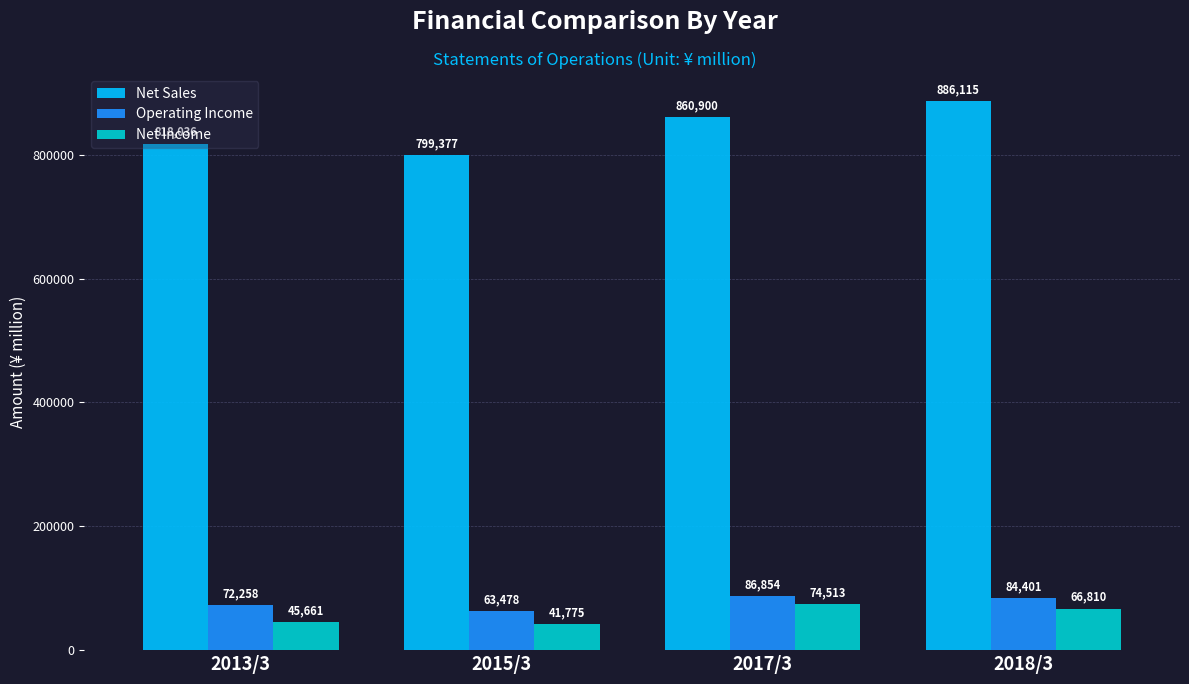

Is the value of Net Sales at 2018/3 greater than the value of Operating Income at 2017/3?

Yes